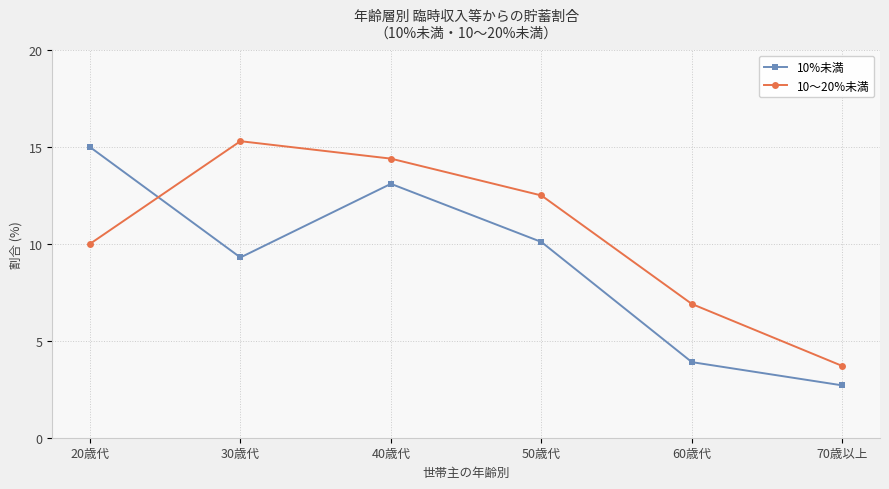

Where does the 10%未満 series first go above 10?

20歳代